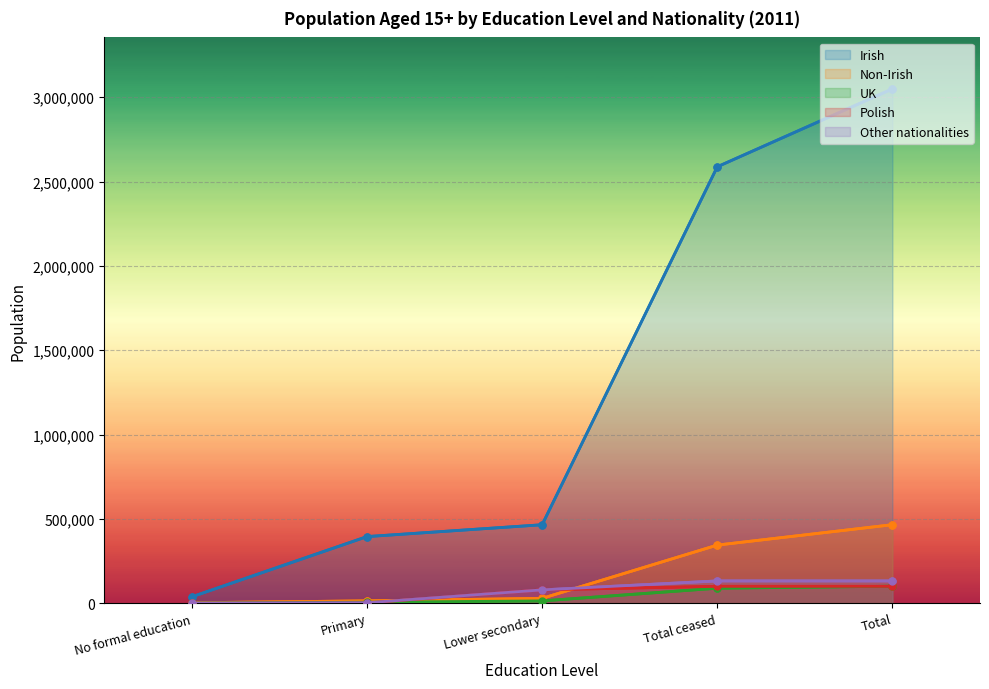

What is the difference between the highest and lowest values at Total ceased?

2498005